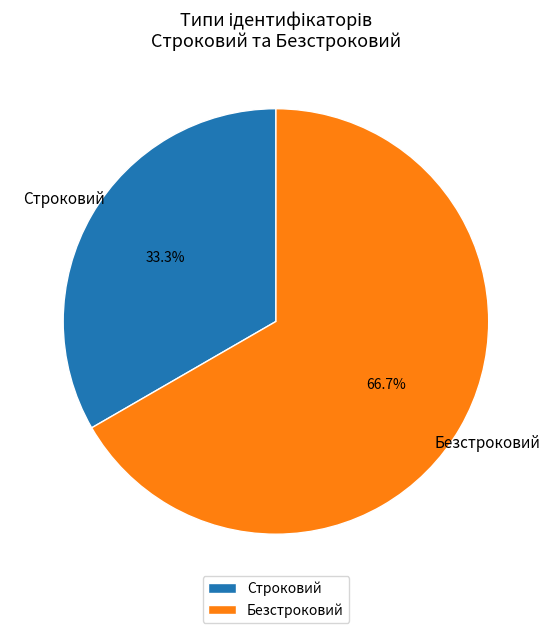

Count the number of slices in the pie.

2